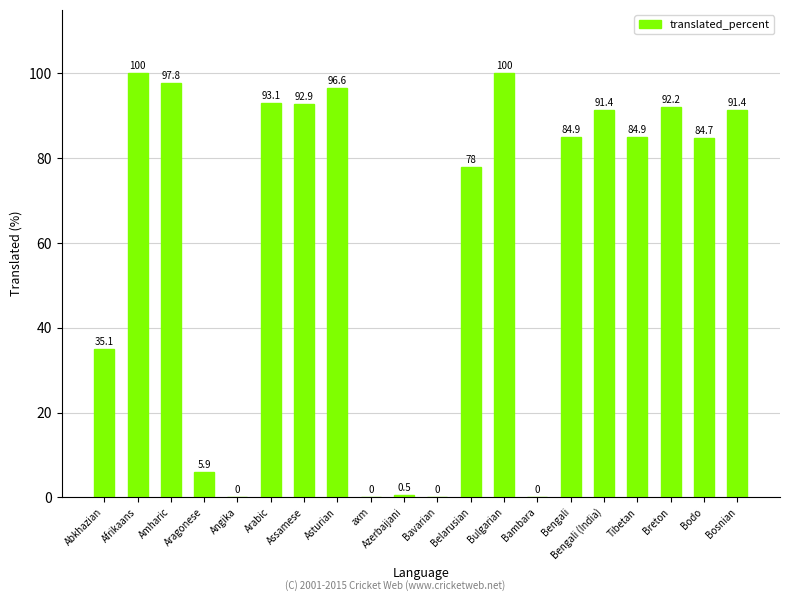

Reading right to left, extract all data points from this chart.

91.4	84.7	92.2	84.9	91.4	84.9	0.0	100.0	78.0	0.0	0.5	0.0	96.6	92.9	93.1	0.0	5.9	97.8	100.0	35.1